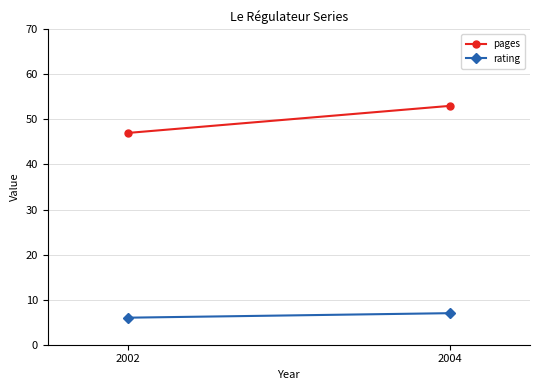

At which category is the sum across all series the highest?

2004